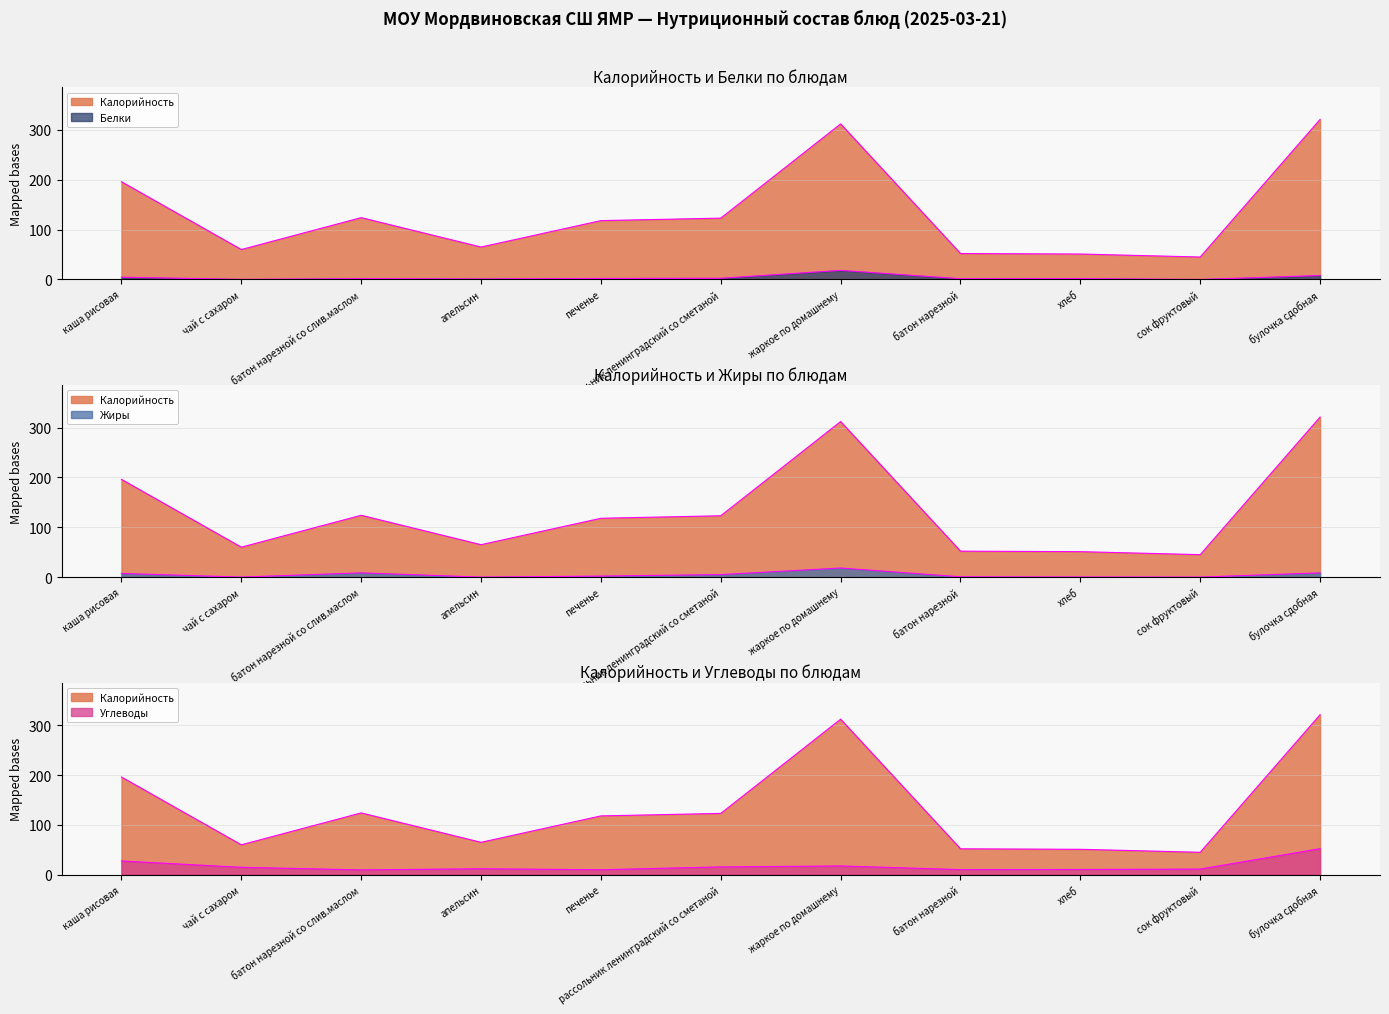

Reading left to right, what are all the values shown in this chart?

Калорийность: каша рисовая=196.0	чай с сахаром=60.0	батон нарезной со слив.маслом=124.0	апельсин=65.0	печенье=118.0	рассольник ленинградский со сметаной=123.0	жаркое по домашнему=312.0	батон нарезной=52.0	хлеб=51.0	сок фруктовый=45.0	булочка сдобная=321.0
Белки: каша рисовая=4.5	чай с сахаром=0.2	батон нарезной со слив.маслом=1.6	апельсин=1.0	печенье=2.0	рассольник ленинградский со сметаной=2.4	жаркое по домашнему=18.2	батон нарезной=1.5	хлеб=1.7	сок фруктовый=0.0	булочка сдобная=7.9
Жиры: каша рисовая=7.3	чай с сахаром=0.0	батон нарезной со слив.маслом=8.5	апельсин=0.0	печенье=2.0	рассольник ленинградский со сметаной=5.0	жаркое по домашнему=18.2	батон нарезной=0.6	хлеб=0.2	сок фруктовый=0.0	булочка сдобная=8.5
Углеводы: каша рисовая=27.6	чай с сахаром=14.9	батон нарезной со слив.маслом=9.7	апельсин=12.0	печенье=10.0	рассольник ленинградский со сметаной=15.7	жаркое по домашнему=17.6	батон нарезной=10.3	хлеб=10.6	сок фруктовый=11.3	булочка сдобная=52.3